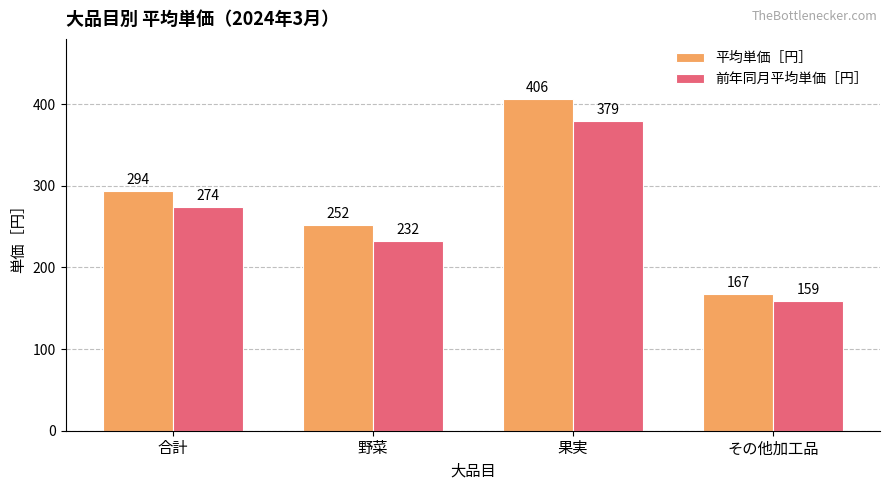

List the series in order of their overall mean, lowest first.

前年同月平均単価［円］, 平均単価［円］